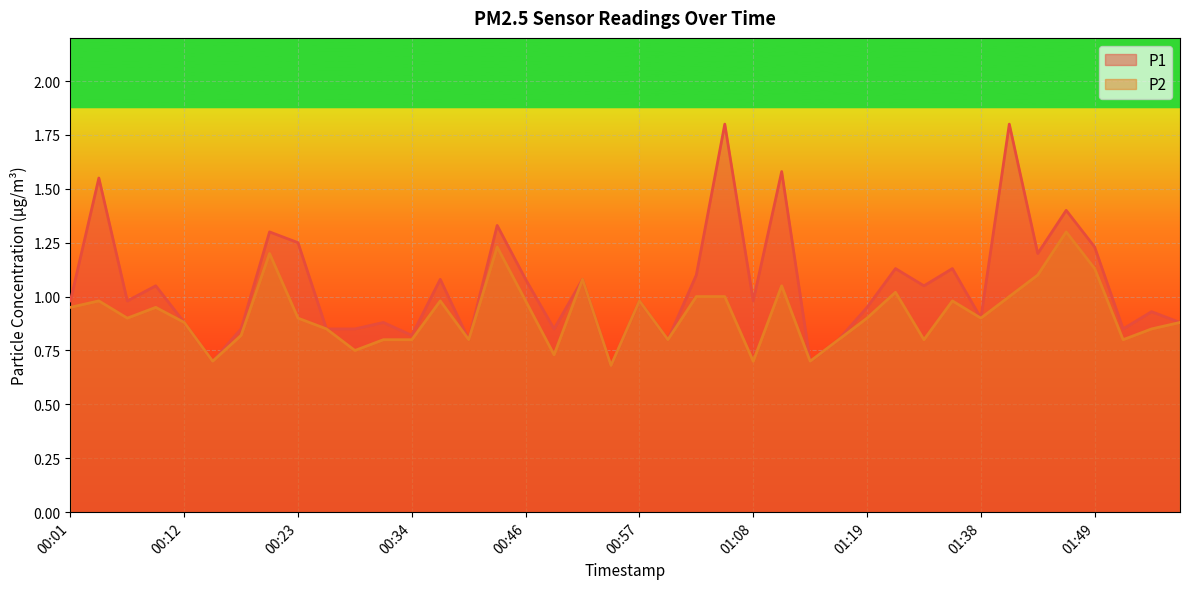

At how many categories does at least one series exceed 0?

40